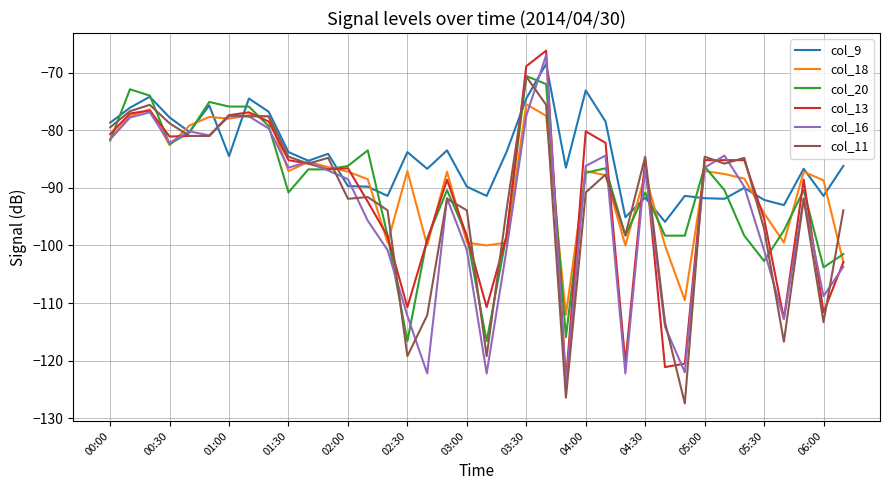

What is the maximum value for col_9?

-68.5